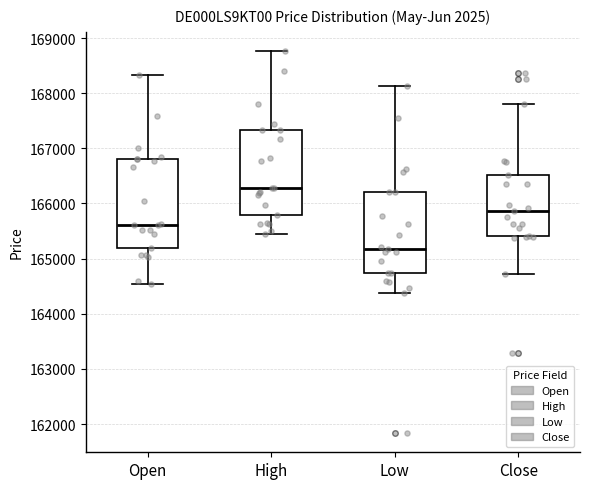

Reading left to right, transcribe this box plot: for each box, give where its median line is, the range the box spans, and where its two whiskers end, as read against the y-axis. The values are not printed on the chart, so give them approximately, as read against the axis.

Open: median 165600, box 165200 to 166800, whiskers 164500 to 168300
High: median 166300, box 165800 to 167300, whiskers 165400 to 168800
Low: median 165200, box 164700 to 166200, whiskers 164400 to 168100
Close: median 165900, box 165400 to 166500, whiskers 164700 to 167800